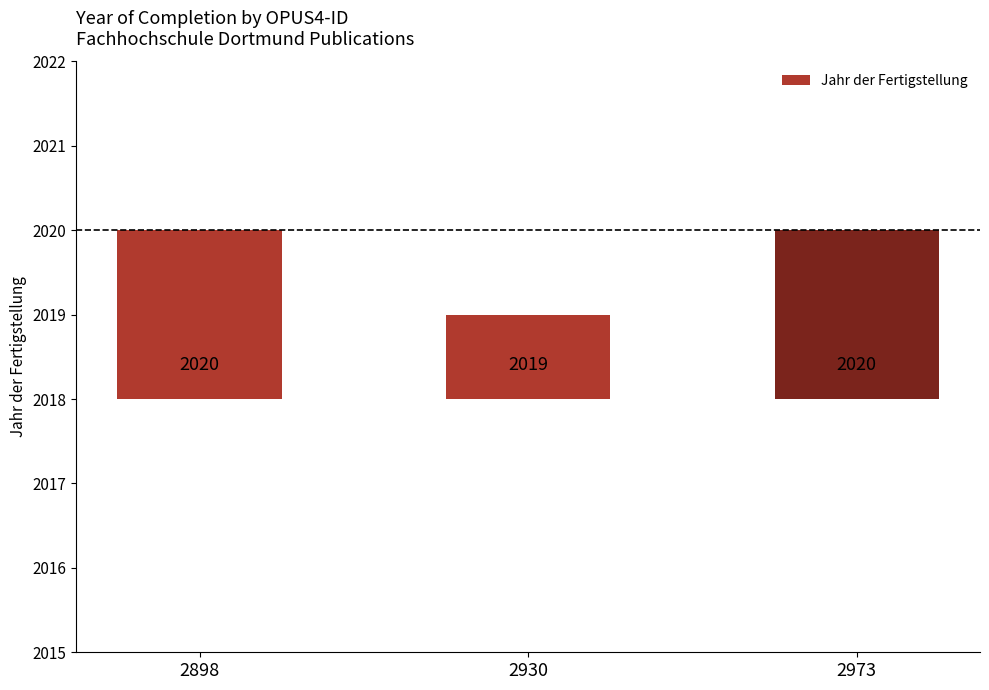

The value at 2930 is 2. True or false?

False